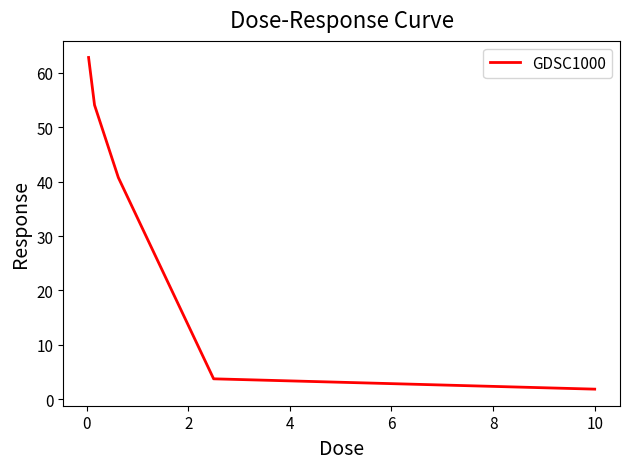

Reading left to right, extract all data points from this chart.

62.8	54.0	40.7	3.8	1.9